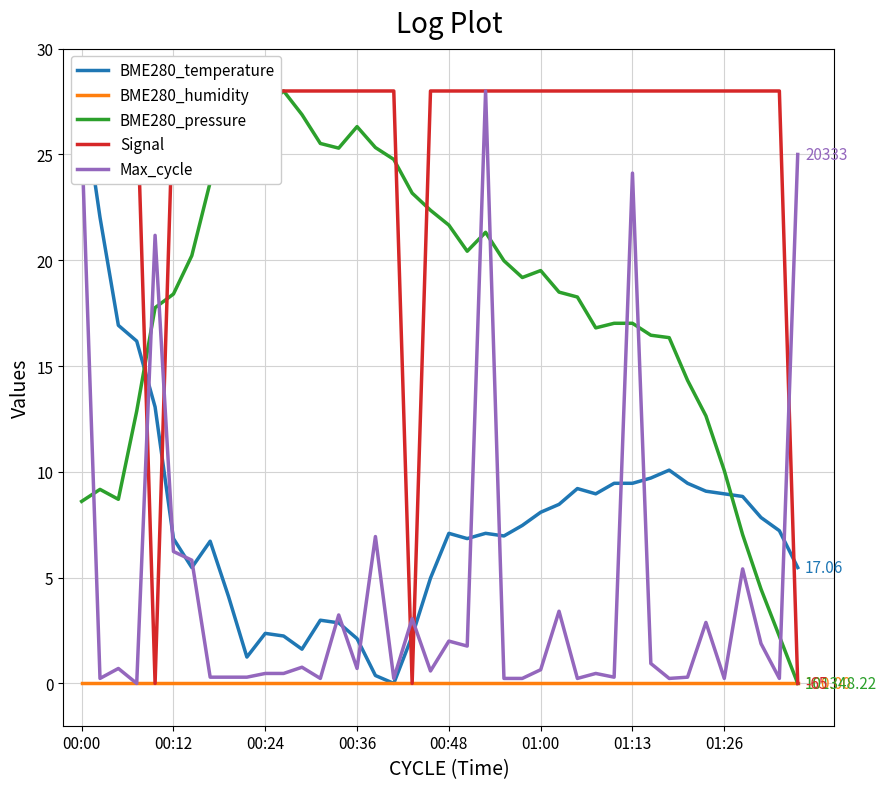

At 37, list the series in order from largest to smallest.

Signal, BME280_temperature, BME280_pressure, Max_cycle, BME280_humidity